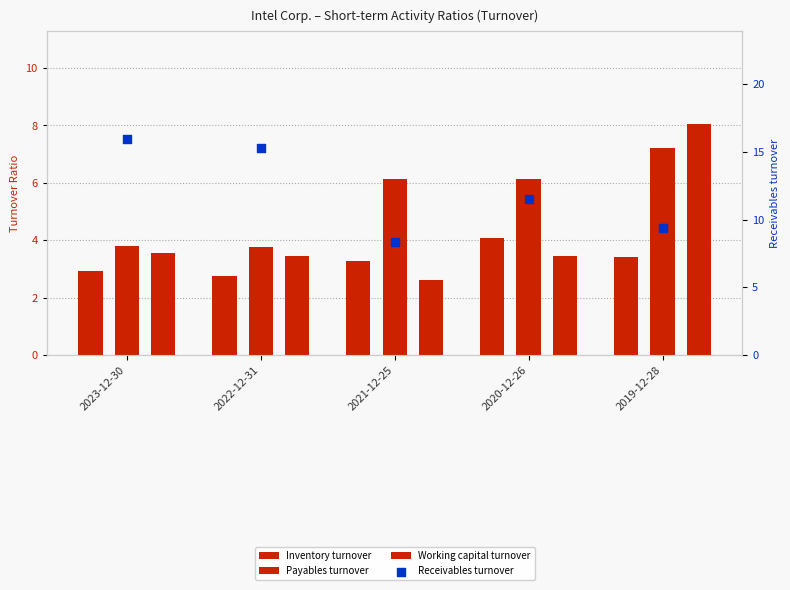

What are all the series names shown in the legend?

Inventory turnover, Payables turnover, Working capital turnover, Receivables turnover